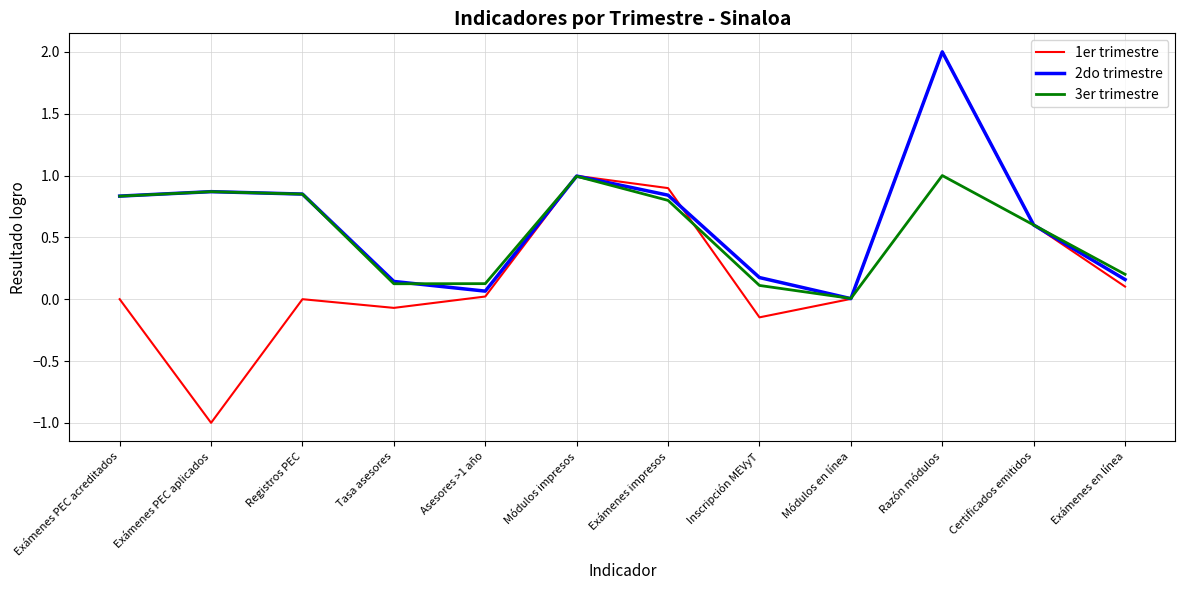

The value of 1er trimestre at Tasa asesores is -0.1. True or false?

True